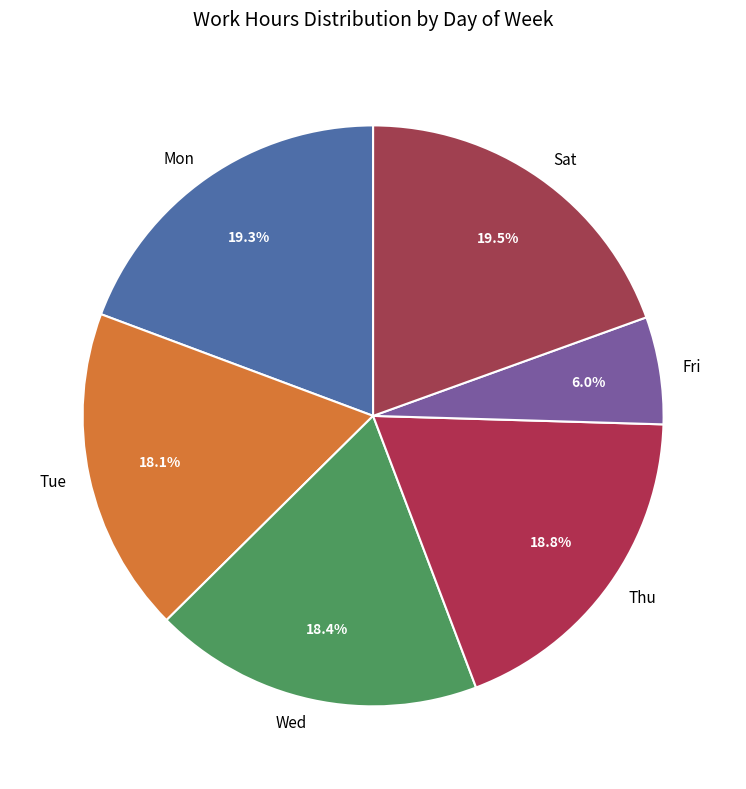

Which has a higher value, Fri or Wed?

Wed